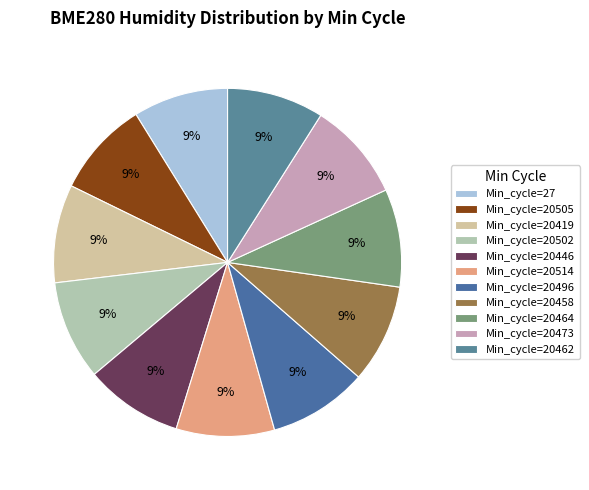

How many slices are in this pie chart?

11